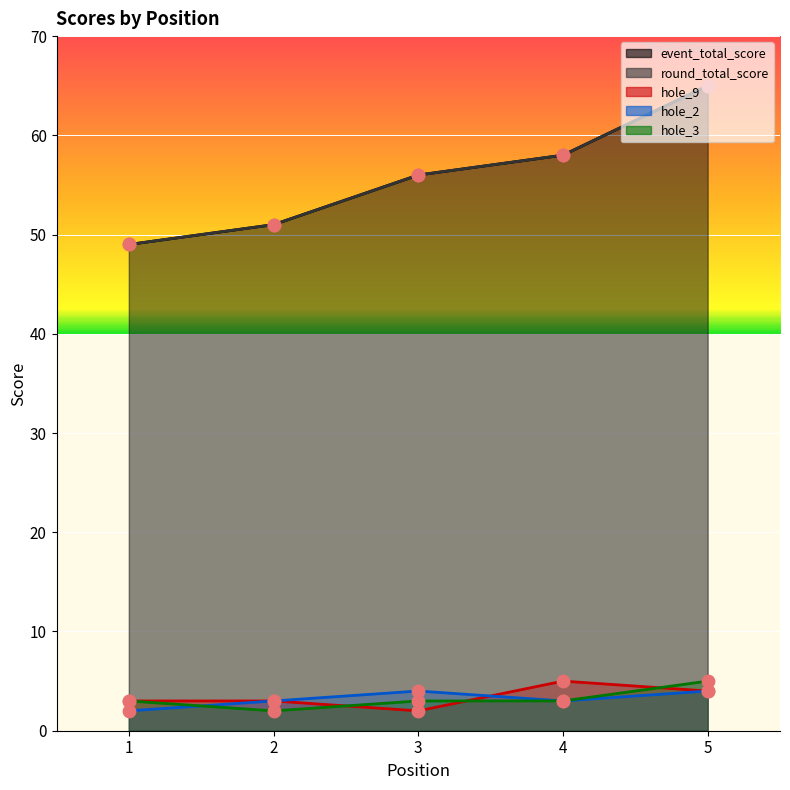

Which series reaches the minimum Y coordinate?

hole_9